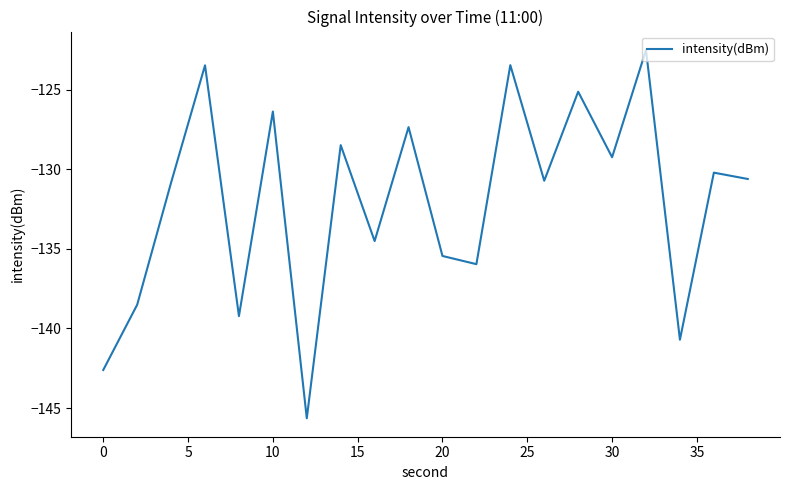

What is the minimum value shown in the chart?

-145.6